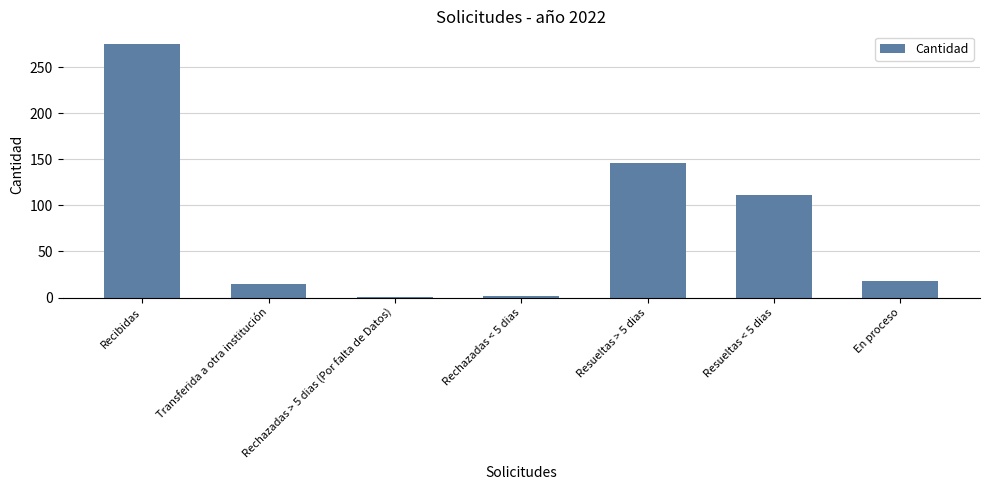

What is the smallest value displayed?

1